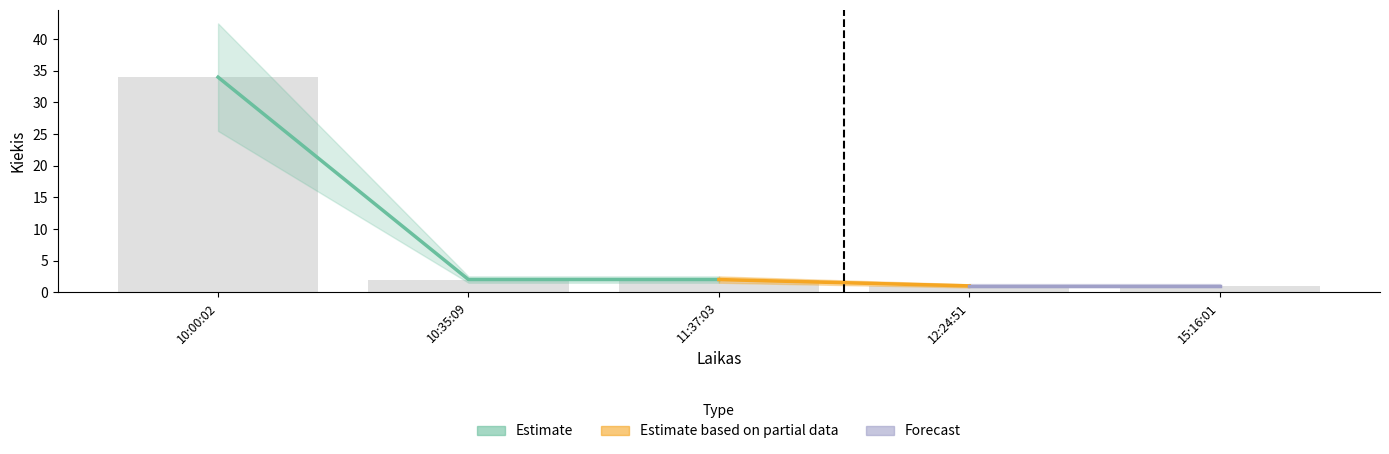

What is the label of the 3rd bar from the left?

11:37:03